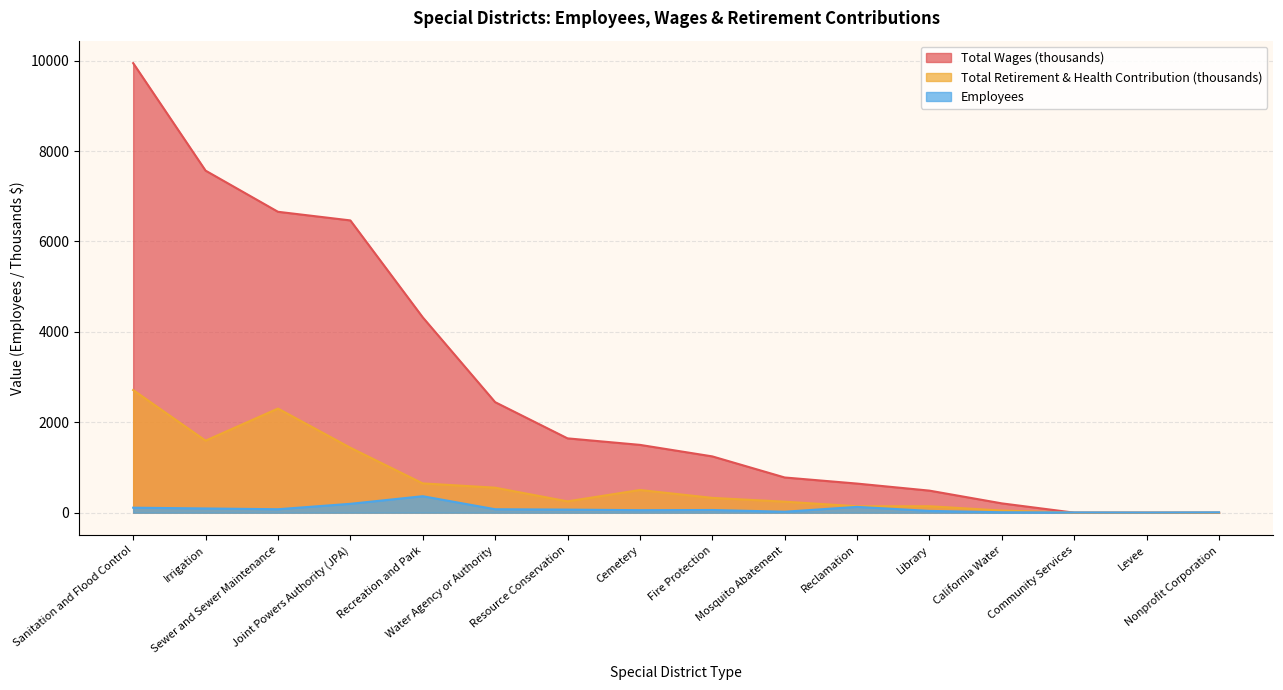

At which label does Total Retirement & Health Contribution first exceed 326?

Sanitation and Flood Control